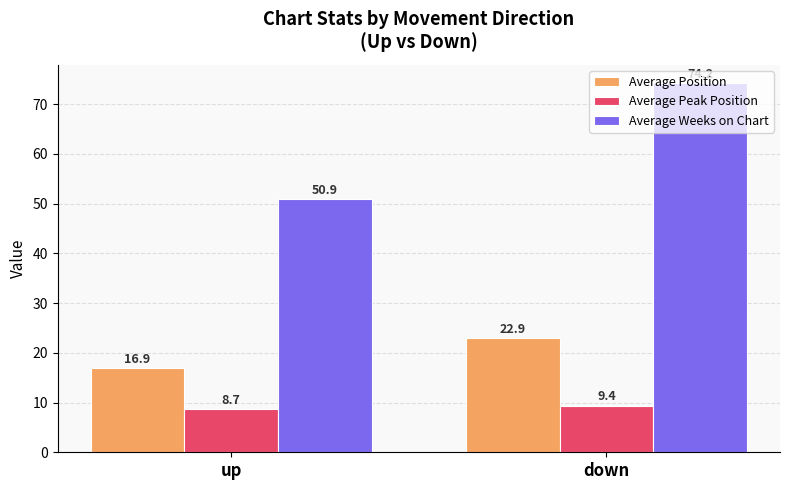

Is the value of Average Weeks on Chart at up greater than the value of Average Peak Position at down?

Yes